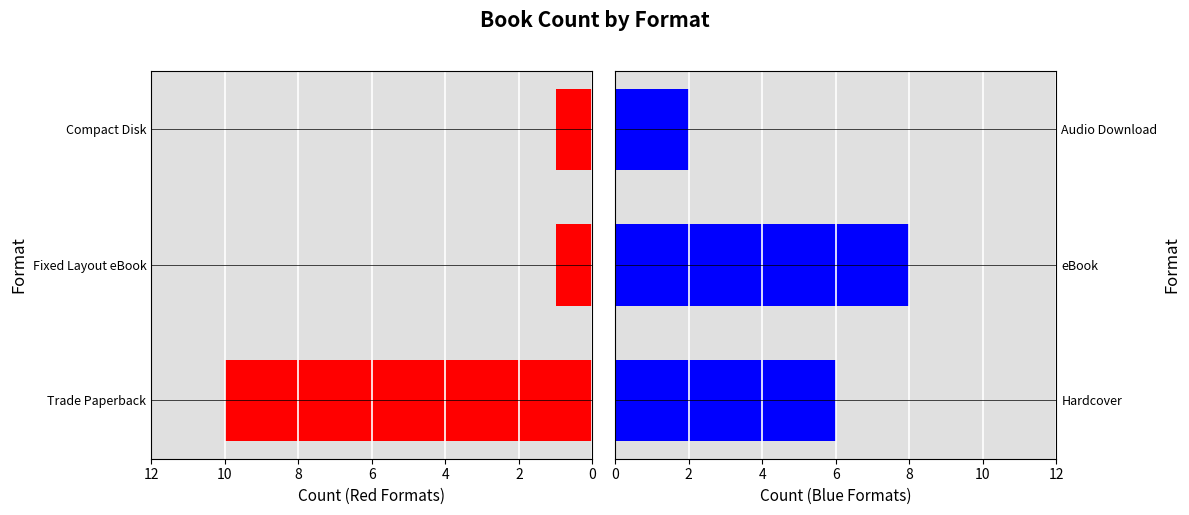

True or false: Trade Paperback / Fixed Layout eBook / Compact Disk has a value of 0 at 2.

False